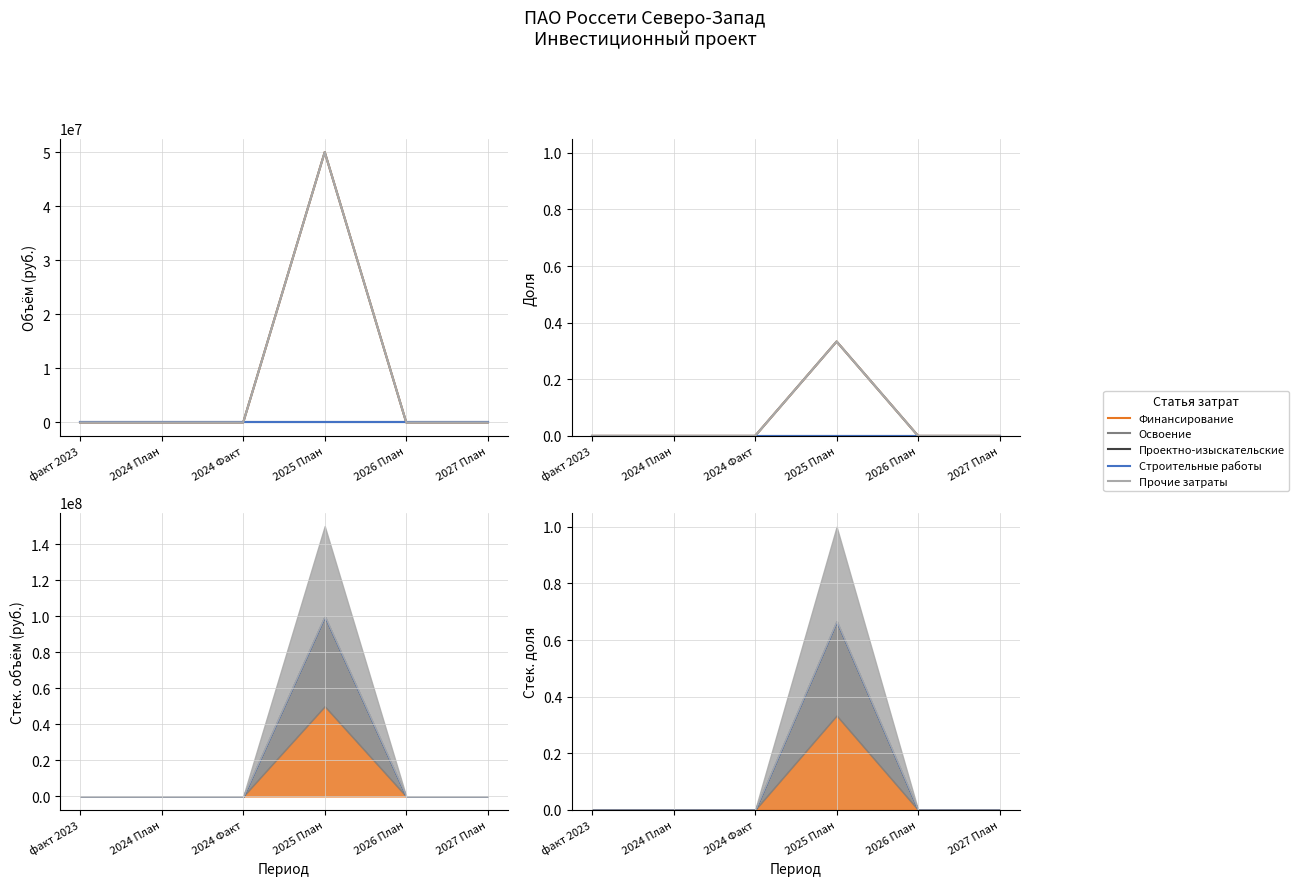

How many values in Прочие затраты are above zero?

1